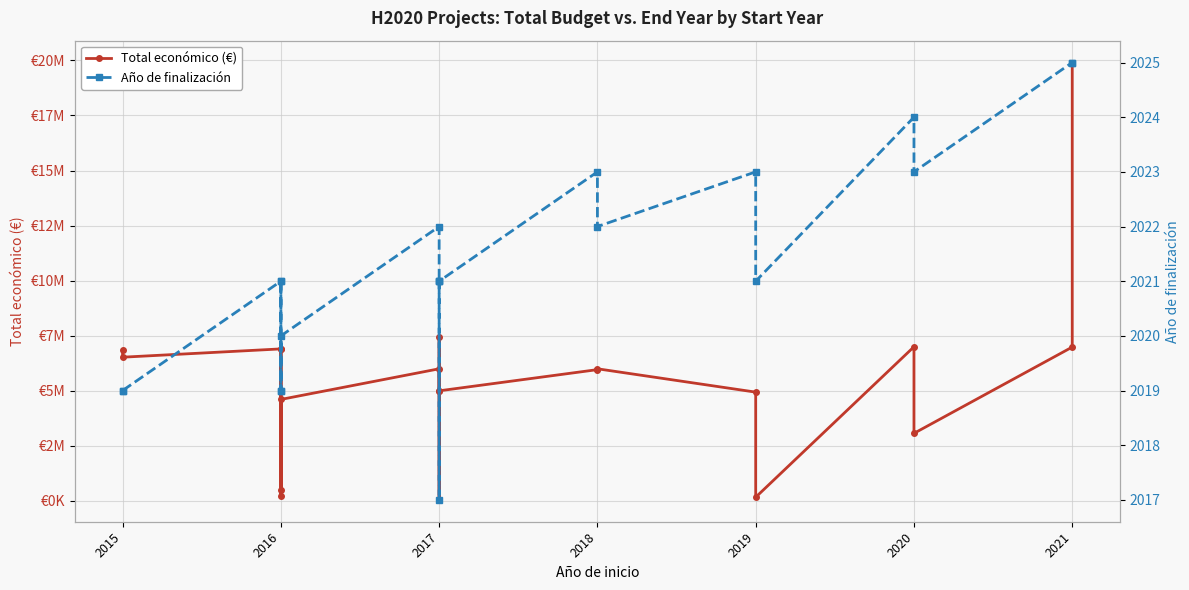

Is the value of Total económico (€) at 2017 greater than the value of Año de finalización at 2020?

Yes